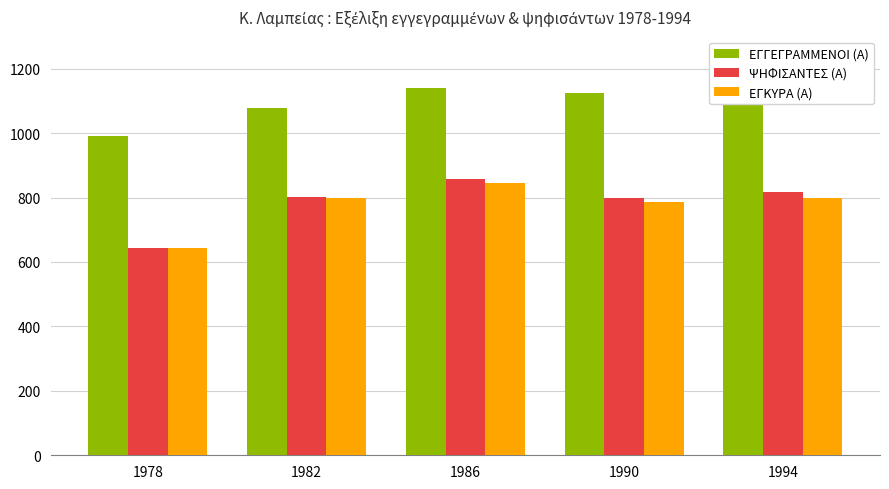

True or false: ΕΓΚΥΡΑ (Α) has a value of 430 at 1986.

False